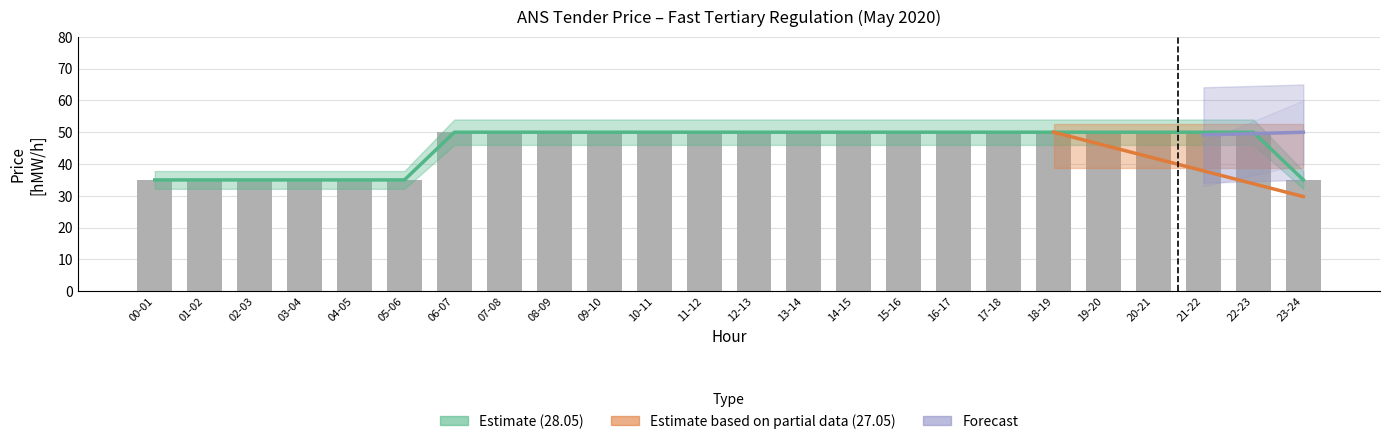

What is the greatest value displayed?

50